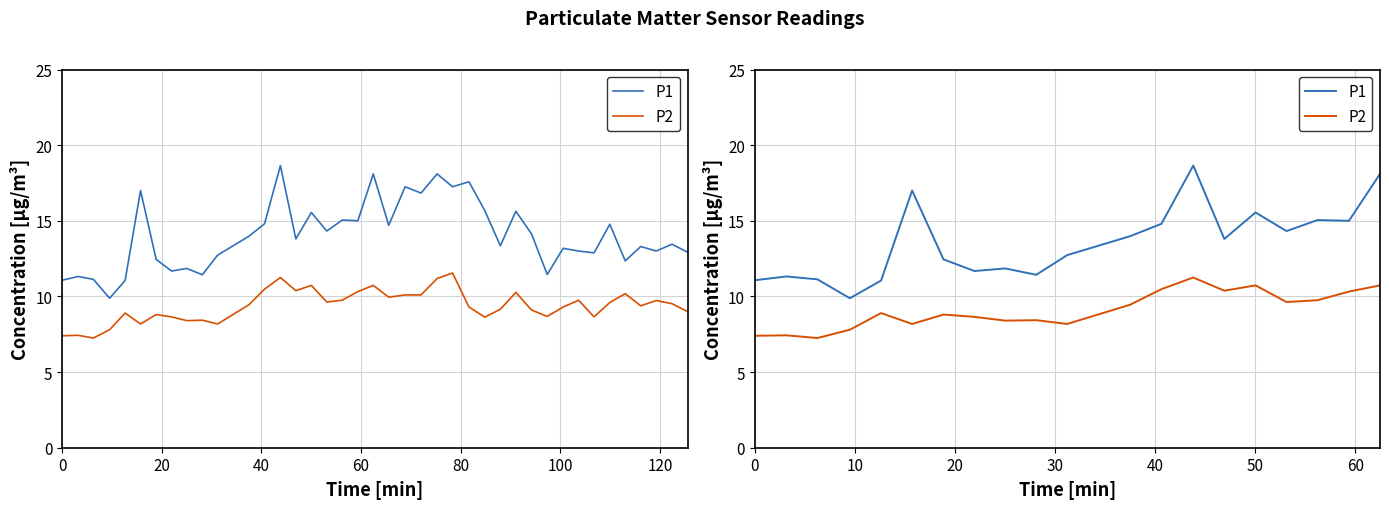

True or false: P2 and P1 intersect in this chart.

False